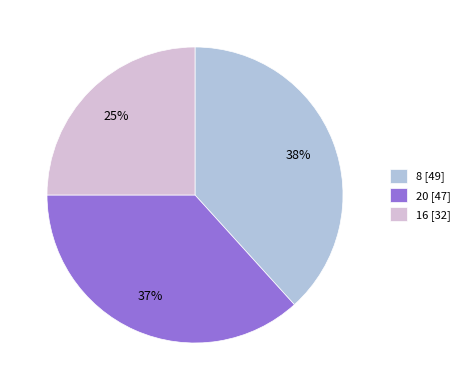

Which slice is the smallest?

16